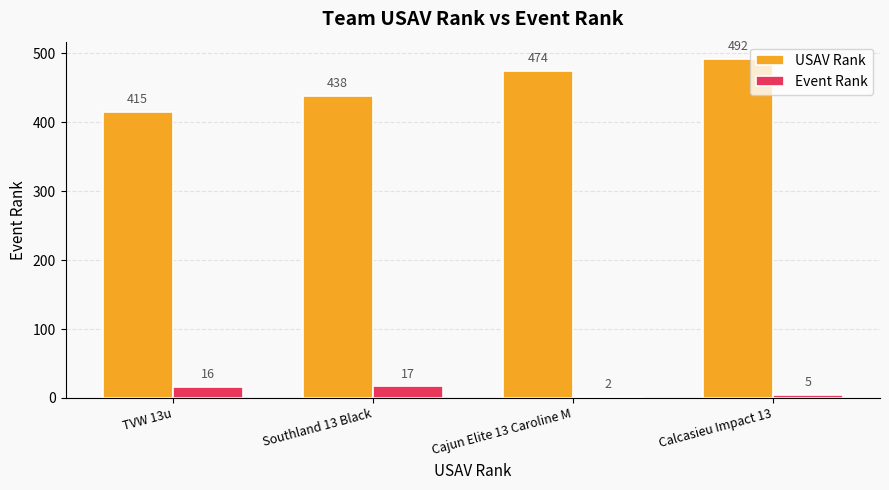

The value of USAV Rank at Southland 13 Black is 438. True or false?

True